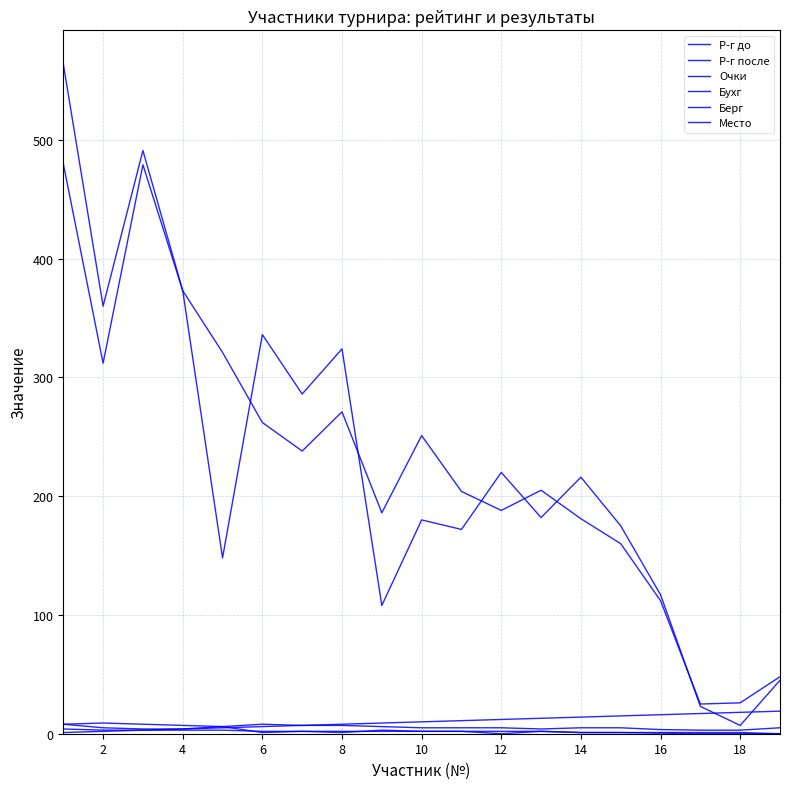

True or false: Бухг and Берг cross at least once.

False